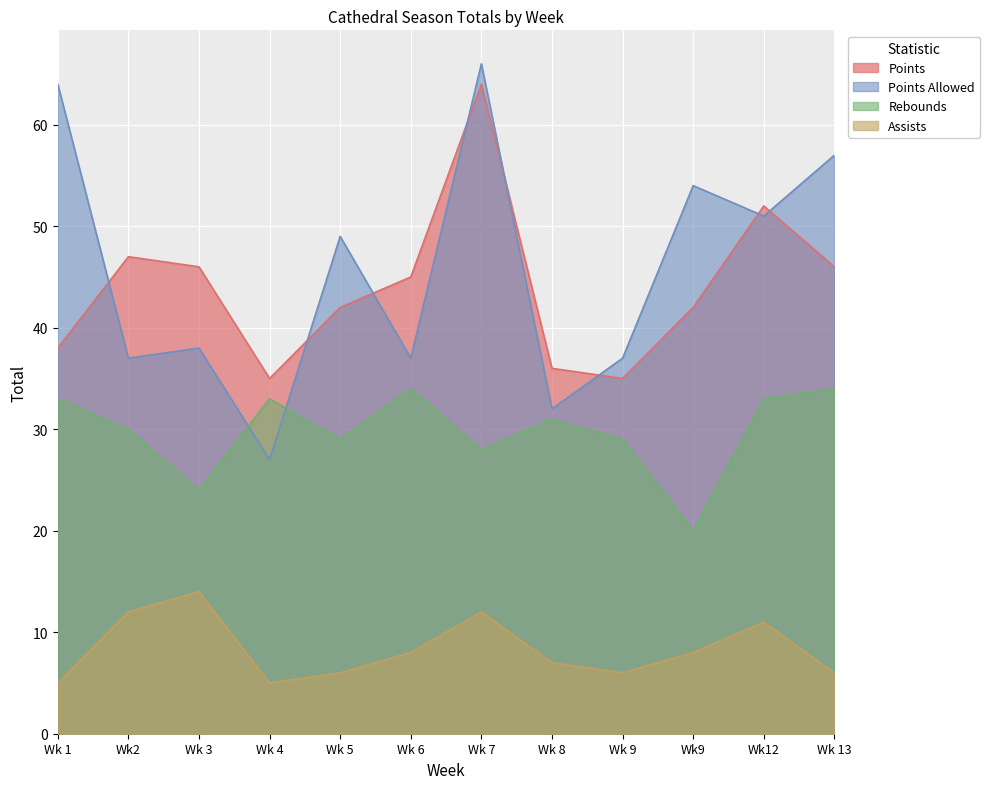

Reading left to right, what are all the values shown in this chart?

Points: Wk 1=38	Wk2=47	Wk 3=46	Wk 4=35	Wk 5=42	Wk 6=45	Wk 7=64	Wk 8=36	Wk 9=35	Wk9=42	Wk12=52	Wk 13=46
Points Allowed: Wk 1=64	Wk2=37	Wk 3=38	Wk 4=27	Wk 5=49	Wk 6=37	Wk 7=66	Wk 8=32	Wk 9=37	Wk9=54	Wk12=51	Wk 13=57
Rebounds: Wk 1=33	Wk2=30	Wk 3=24	Wk 4=33	Wk 5=29	Wk 6=34	Wk 7=28	Wk 8=31	Wk 9=29	Wk9=20	Wk12=33	Wk 13=34
Assists: Wk 1=5	Wk2=12	Wk 3=14	Wk 4=5	Wk 5=6	Wk 6=8	Wk 7=12	Wk 8=7	Wk 9=6	Wk9=8	Wk12=11	Wk 13=6